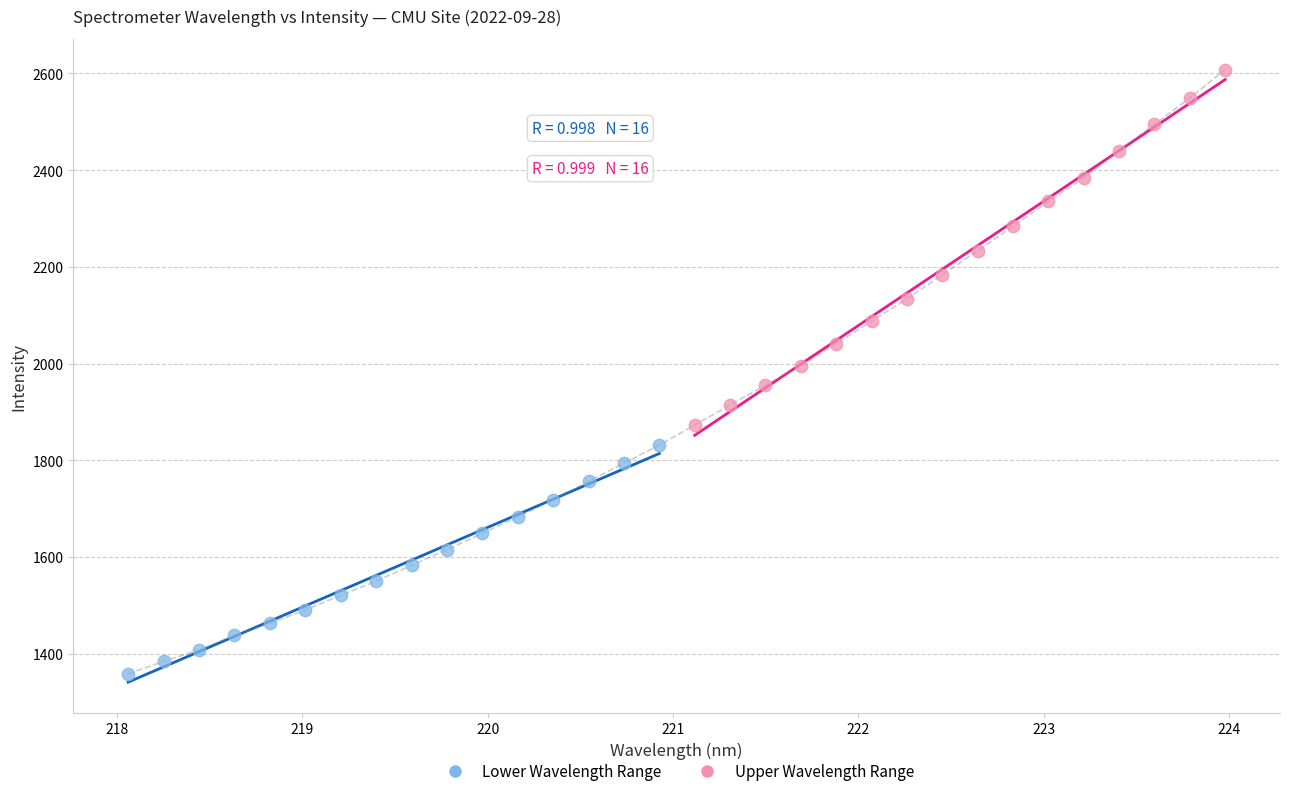

What are all the series names shown in the legend?

Lower Wavelength Range, Upper Wavelength Range